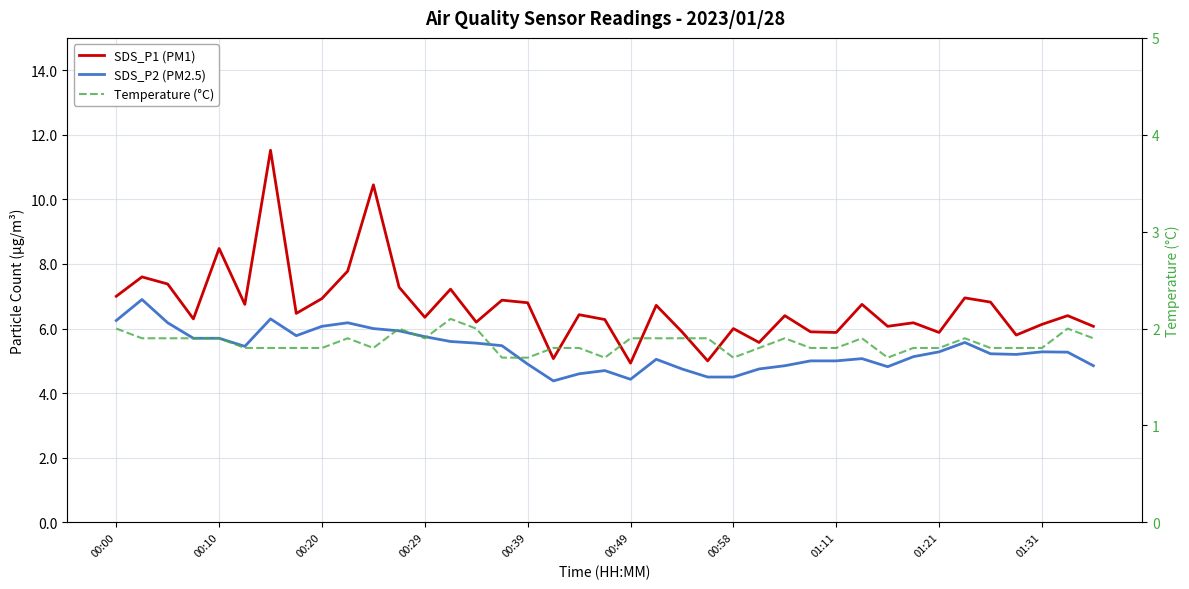

What is the average value of the SDS_P1 (PM1) series?

6.7